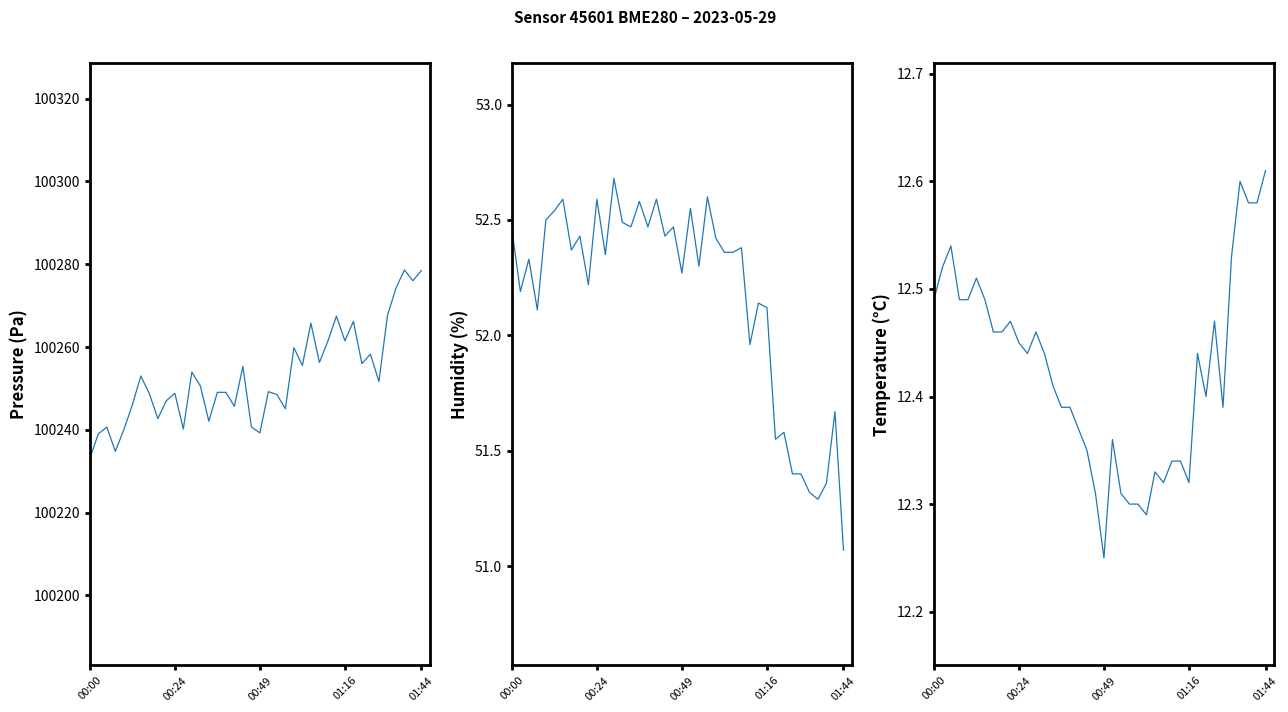

At which label does humidity first exceed 52?

00:00